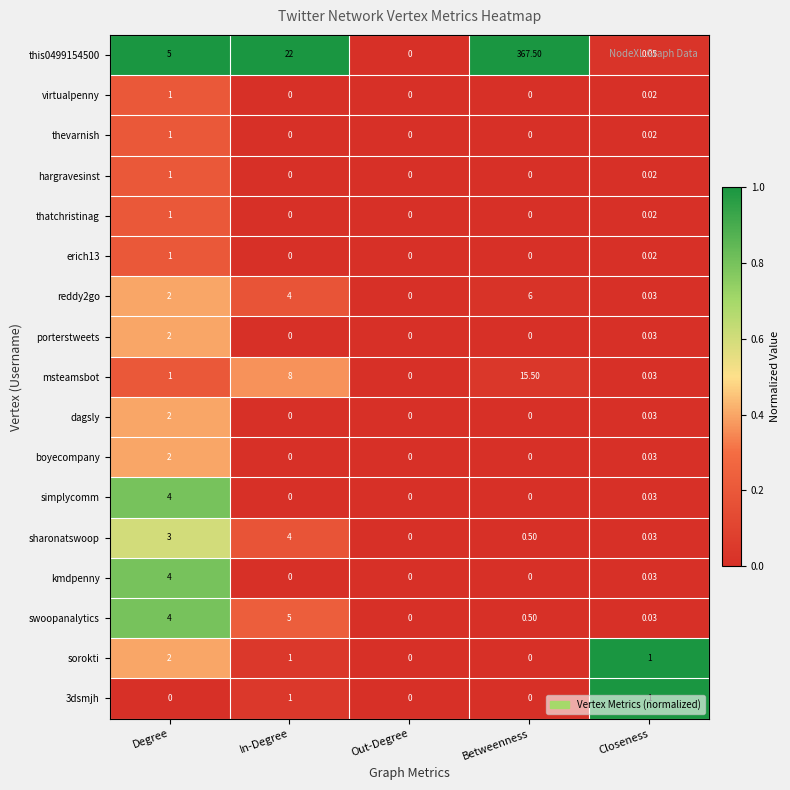

At which category is the sum across all series the highest?

Betweenness